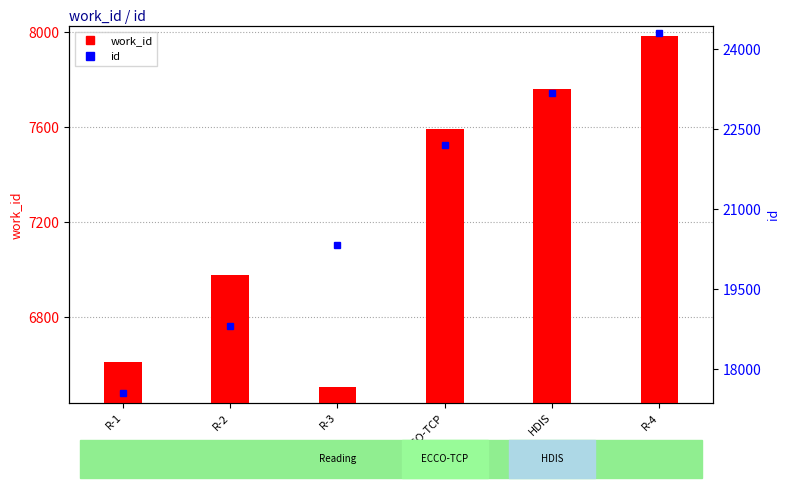

Read the work_id value at R-4.

7984